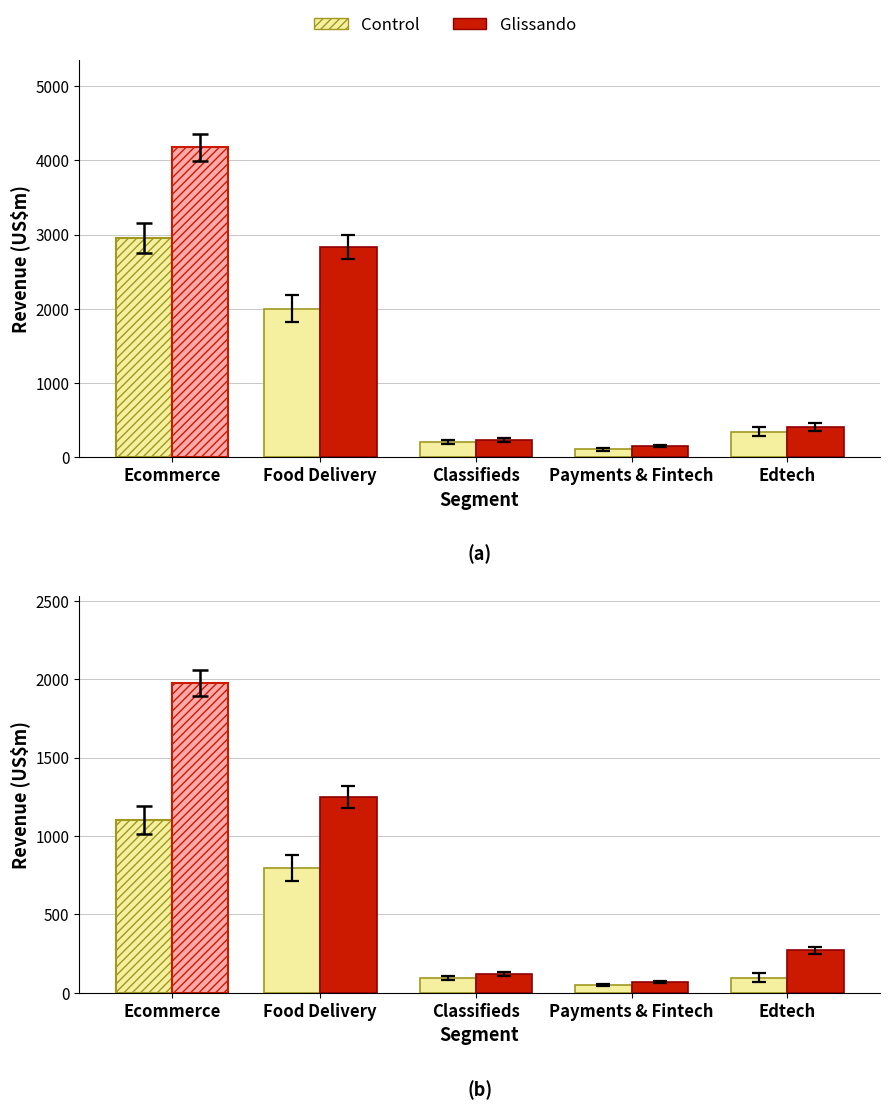

At which label does FY24 Revenue first exceed 296?

Ecommerce